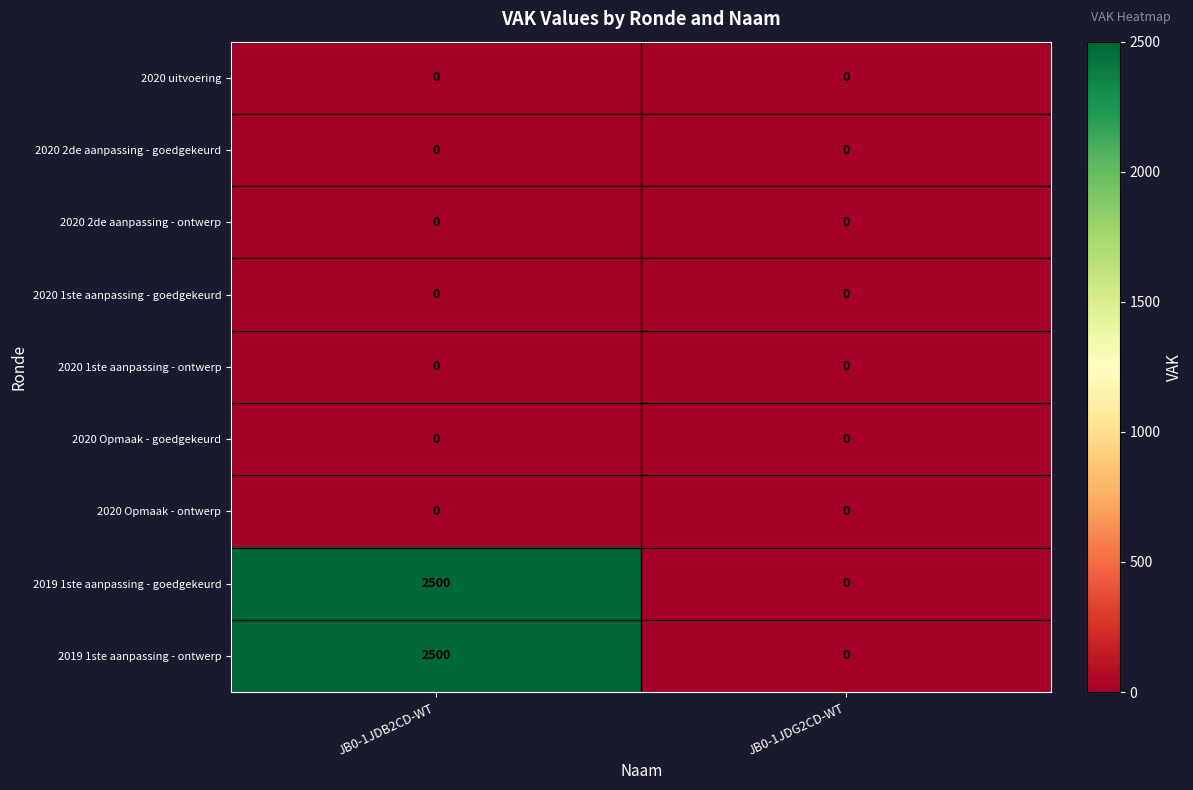

Which category has the lowest value in the 2019 1ste aanpassing - goedgekeurd series?

JB0-1JDG2CD-WT